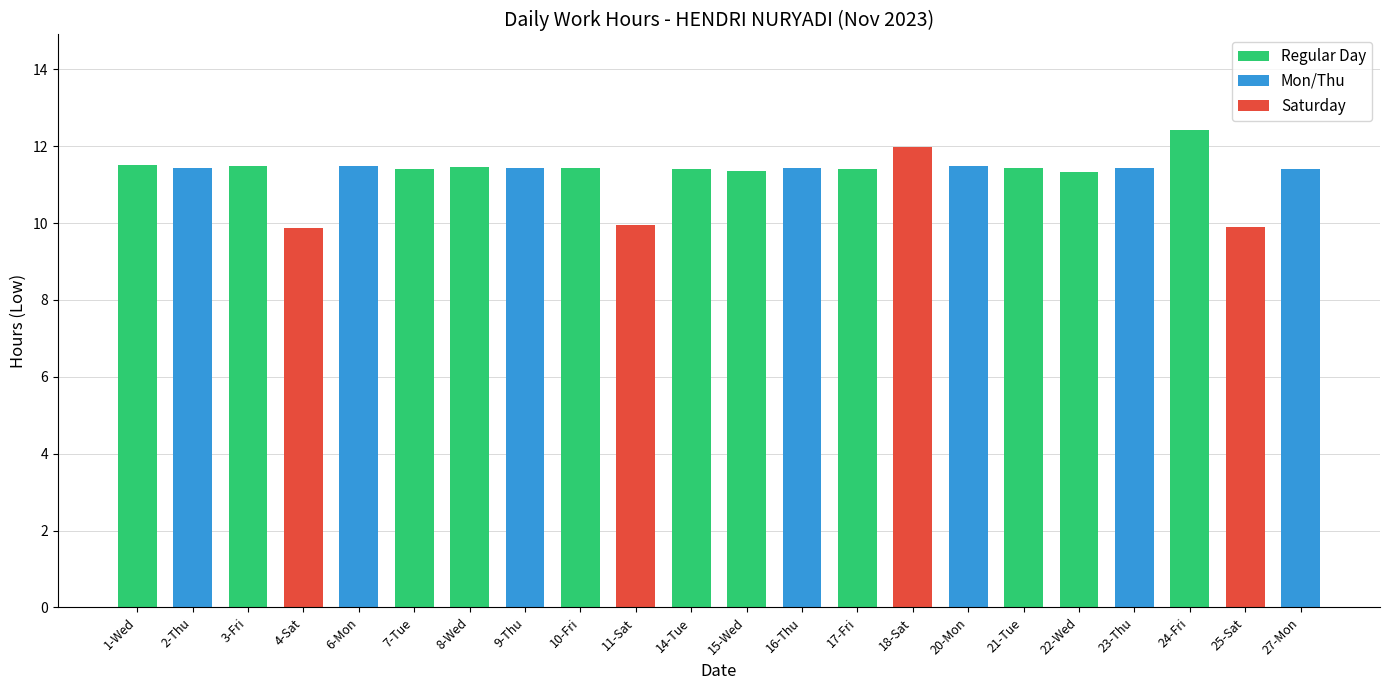

Reading left to right, list all the values displayed in this chart.

11.5	11.4	11.5	9.9	11.5	11.4	11.4	11.4	11.4	9.9	11.4	11.4	11.4	11.4	12.0	11.5	11.4	11.3	11.4	12.4	9.9	11.4